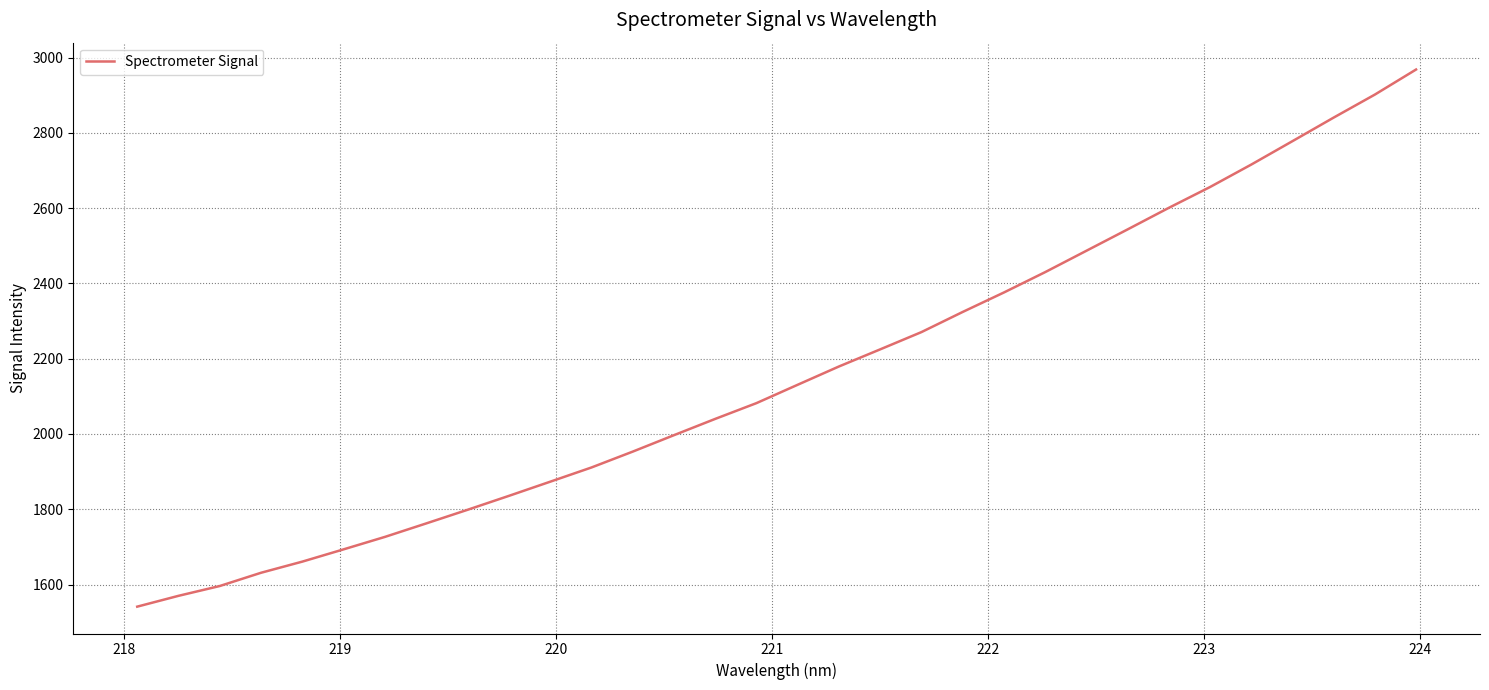

What is the smallest value displayed?

1541.4